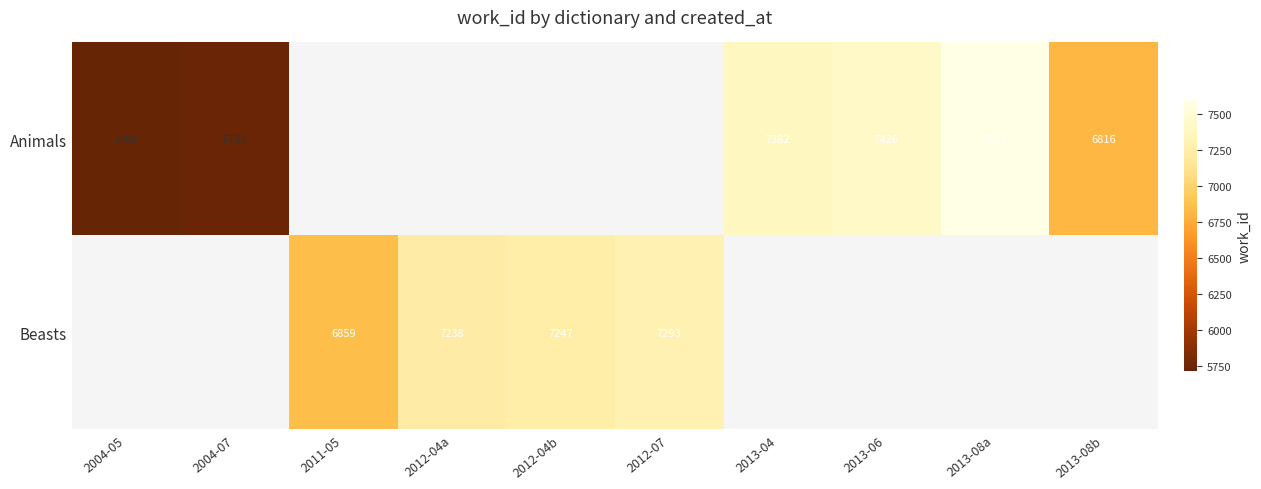

Is it true that Animals equals 6816 at 2013-08b?

True